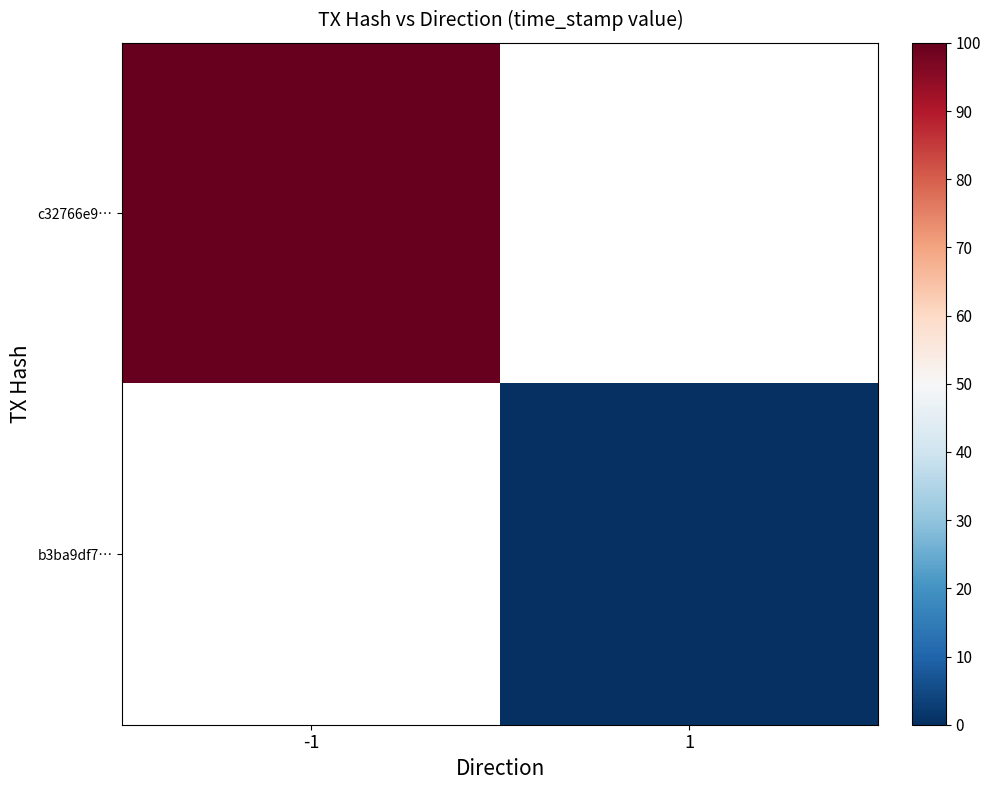

At -1, list the series in order from largest to smallest.

c32766e9…, b3ba9df7…